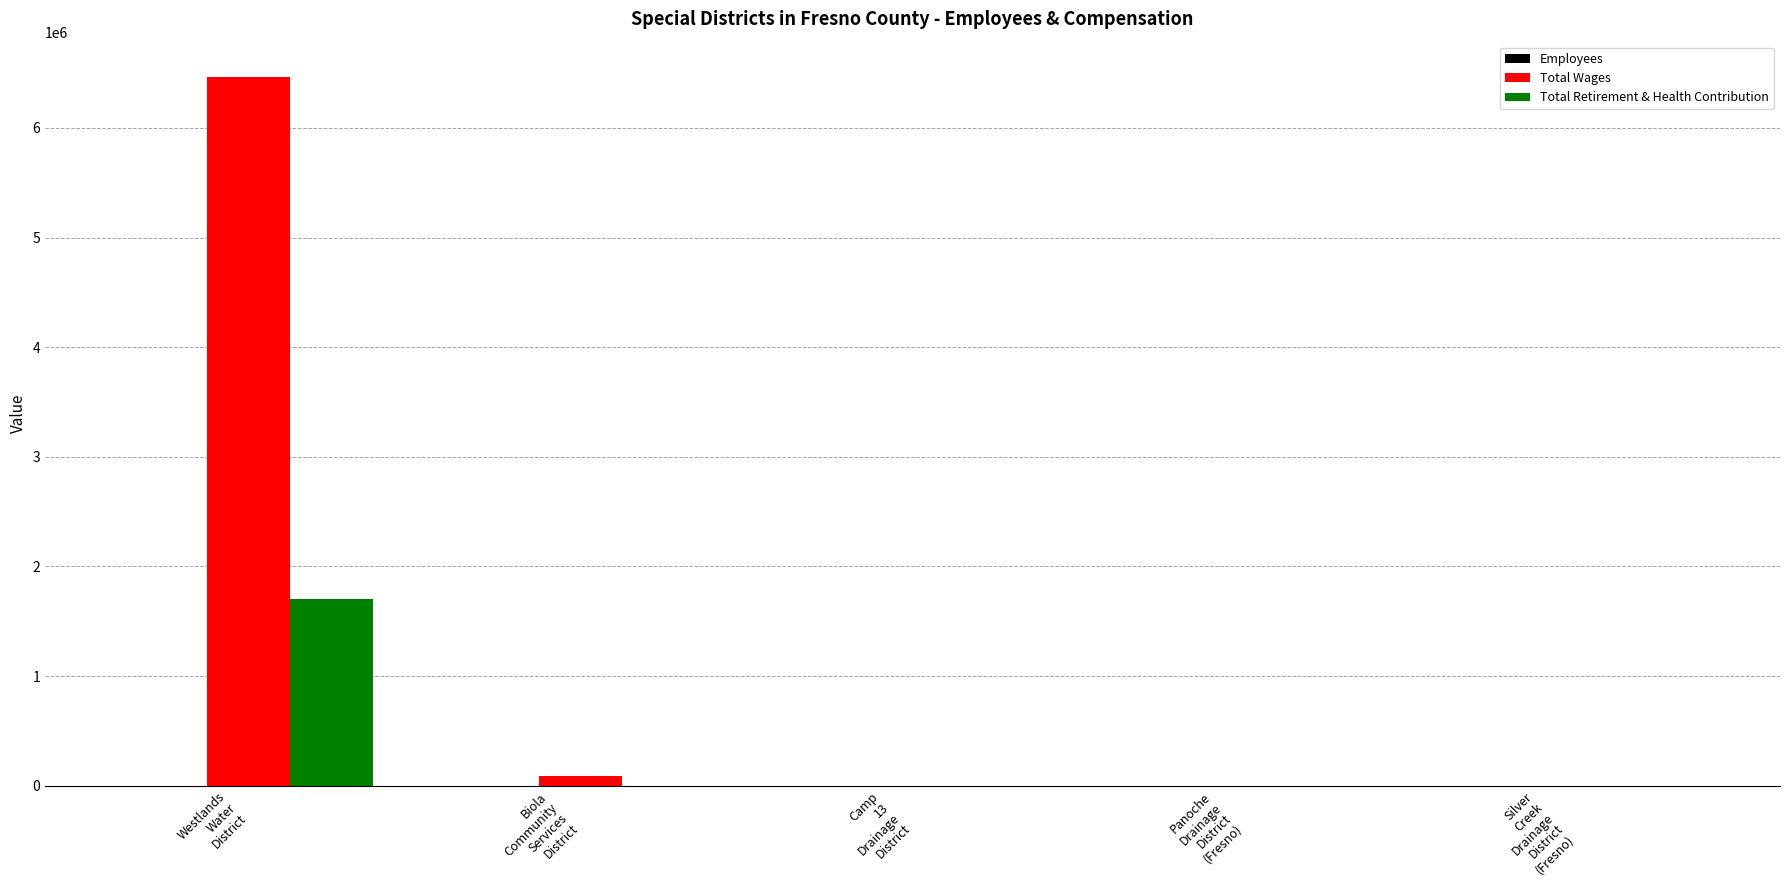

What is the maximum value shown in the chart?

6463446